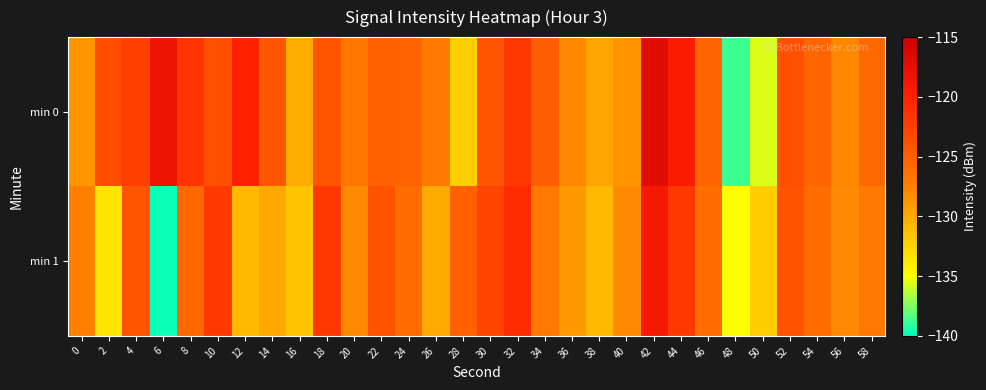

Which series has the largest total across all categories?

min 0